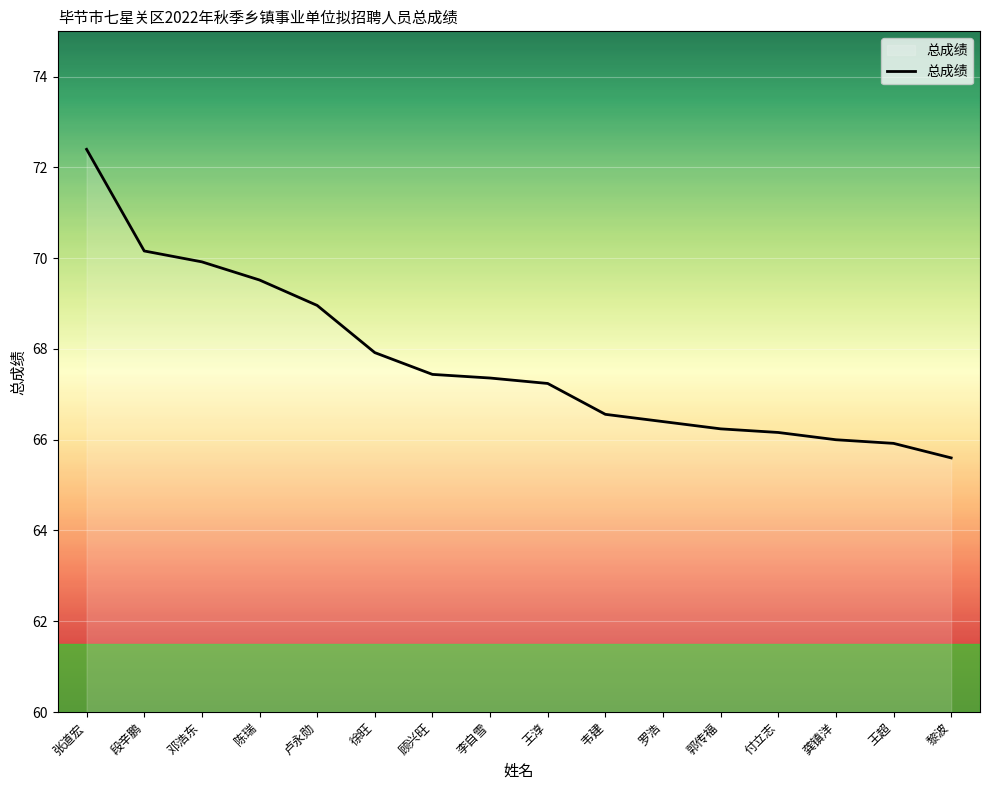

At which label does the data first exceed 67?

张道宏